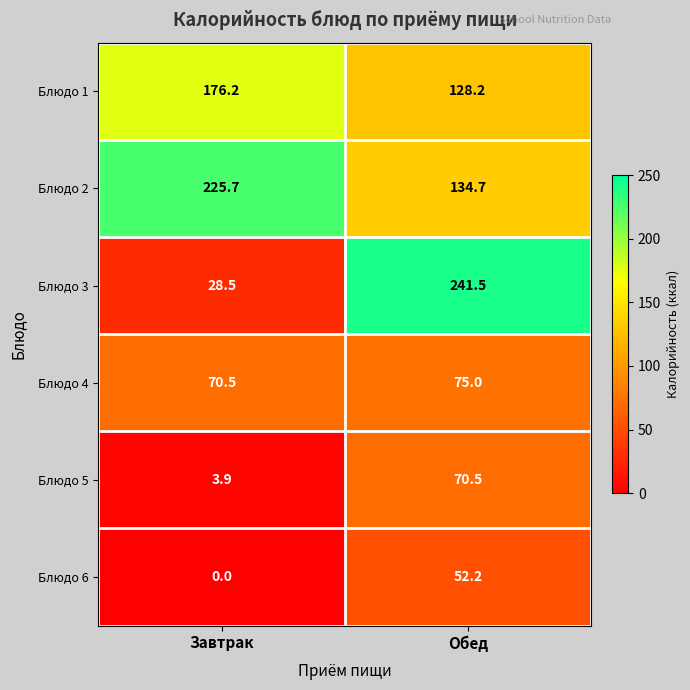

What is the sum of the Блюдо 1 values at Обед and Завтрак?

304.4